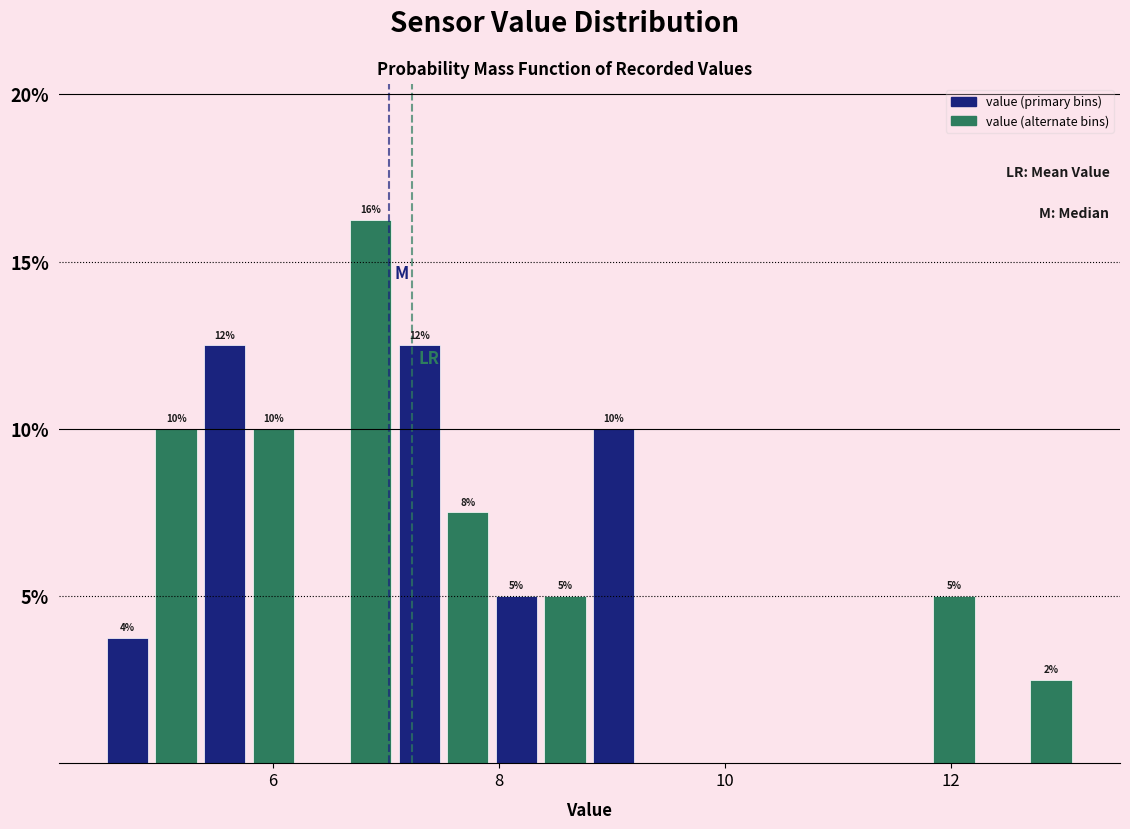

Read against the x-axis, roughly where is the centre of the tallest bar?

6.8